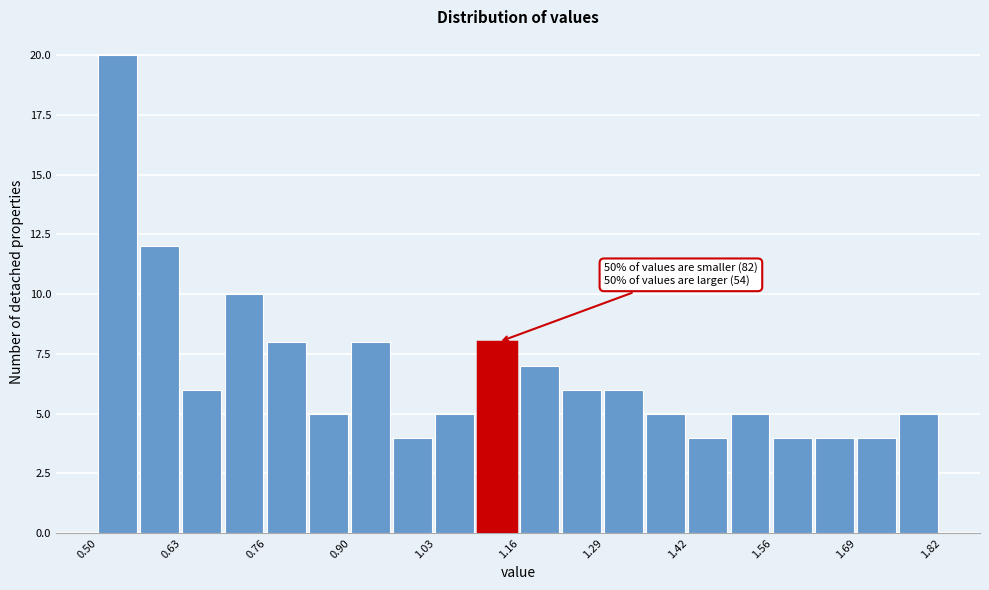

Around what value on the x-axis is the tallest bar? Give the approximate position of its centre, as read against the axis.

0.54